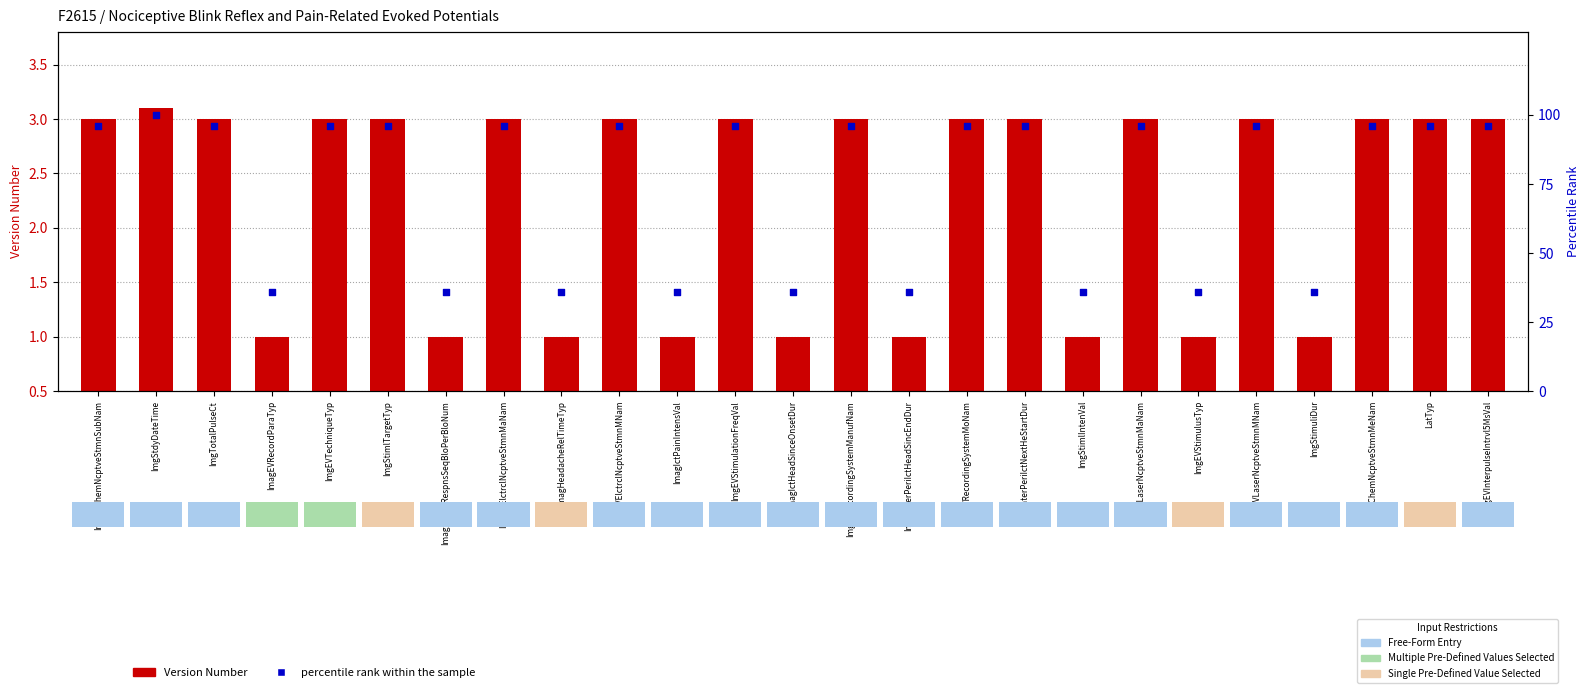

Which series has the largest total across all categories?

percentile rank within the sample